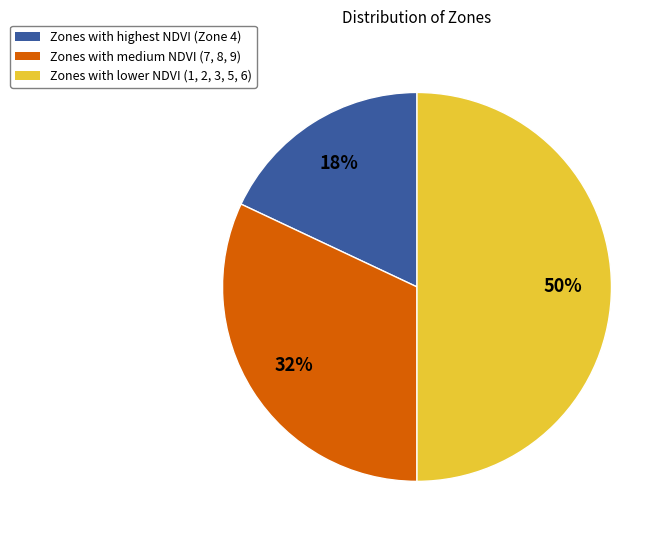

To the nearest percent, what is the average slice percentage?

33%